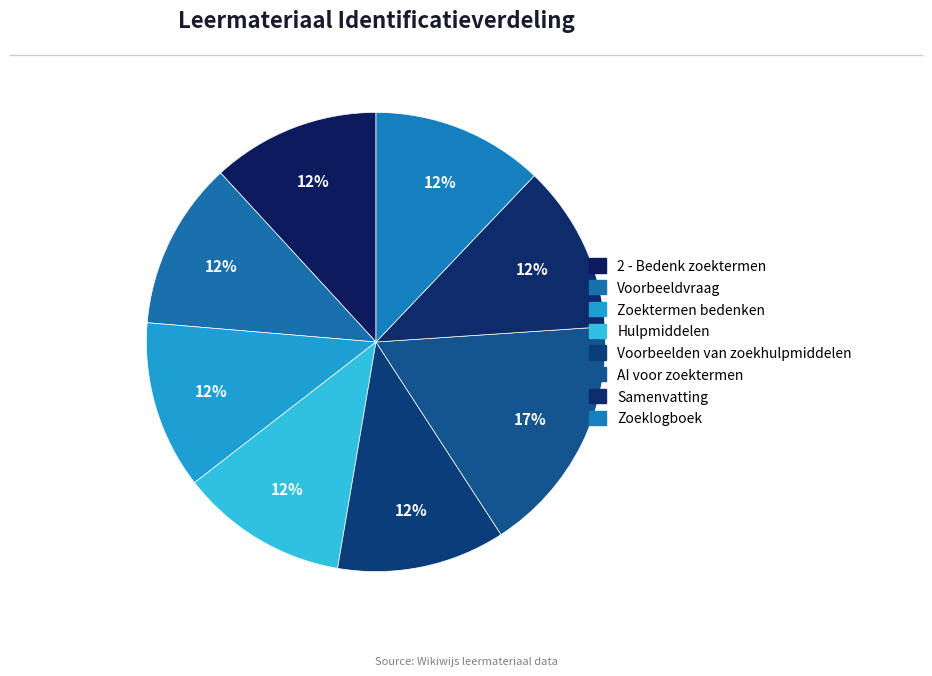

Does any single category account for the majority?

No